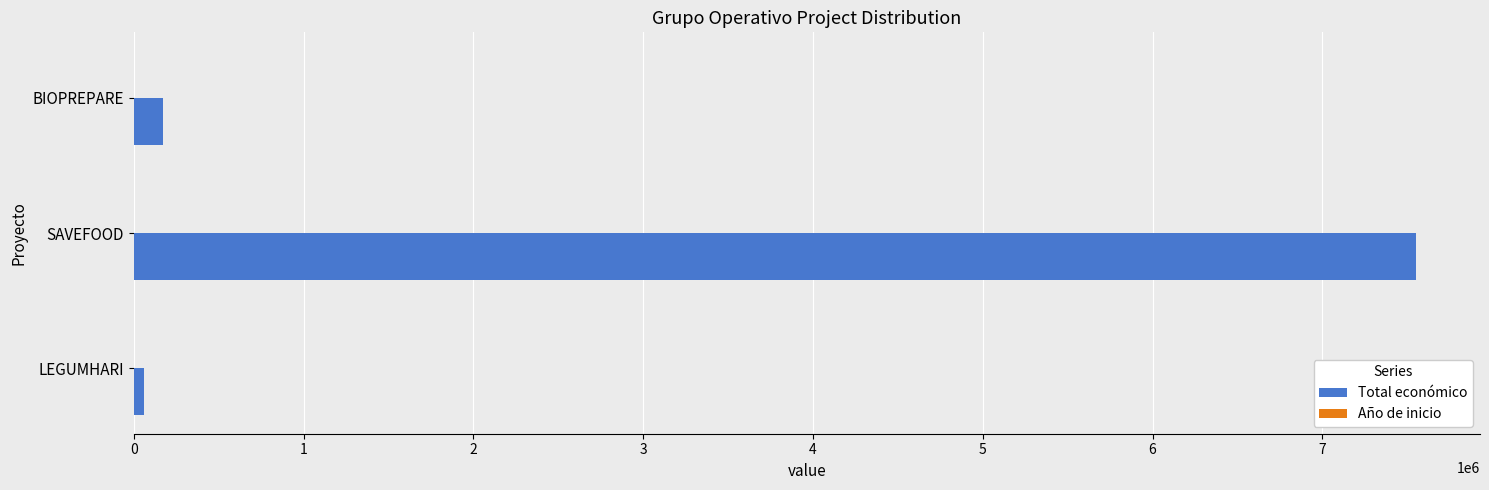

The value of Total económico at SAVEFOOD is 7550949. True or false?

True